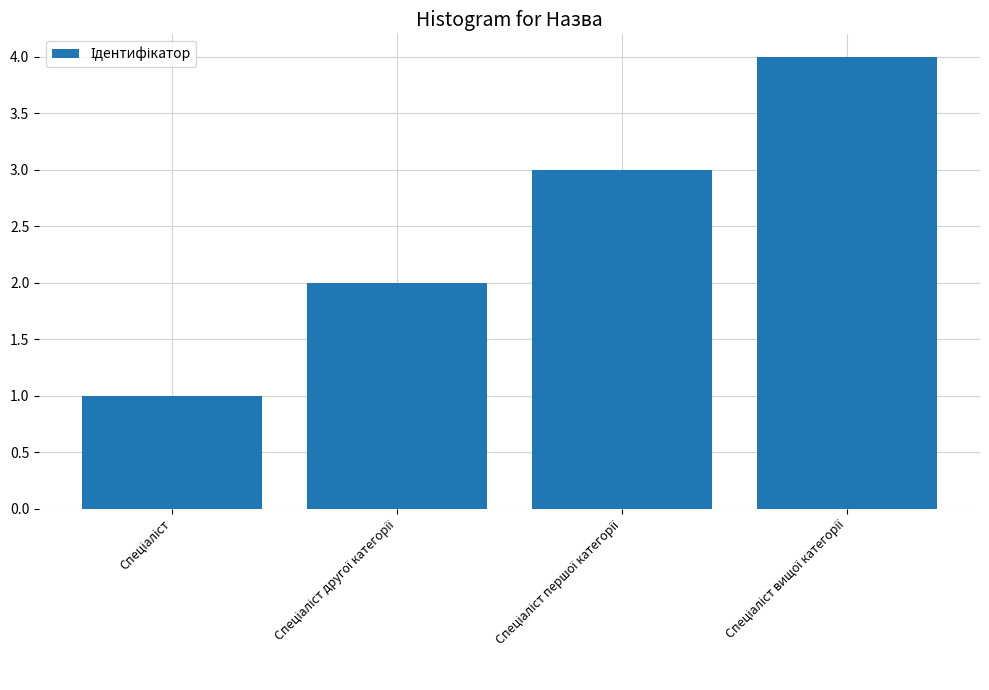

What is the maximum value shown in the chart?

4